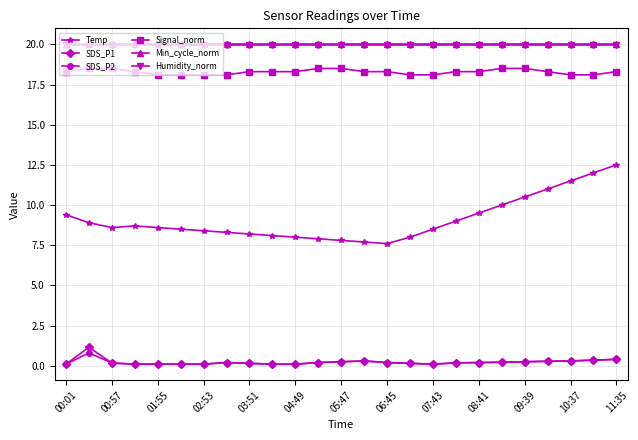

What is the sum of all Signal_norm values?

457.1